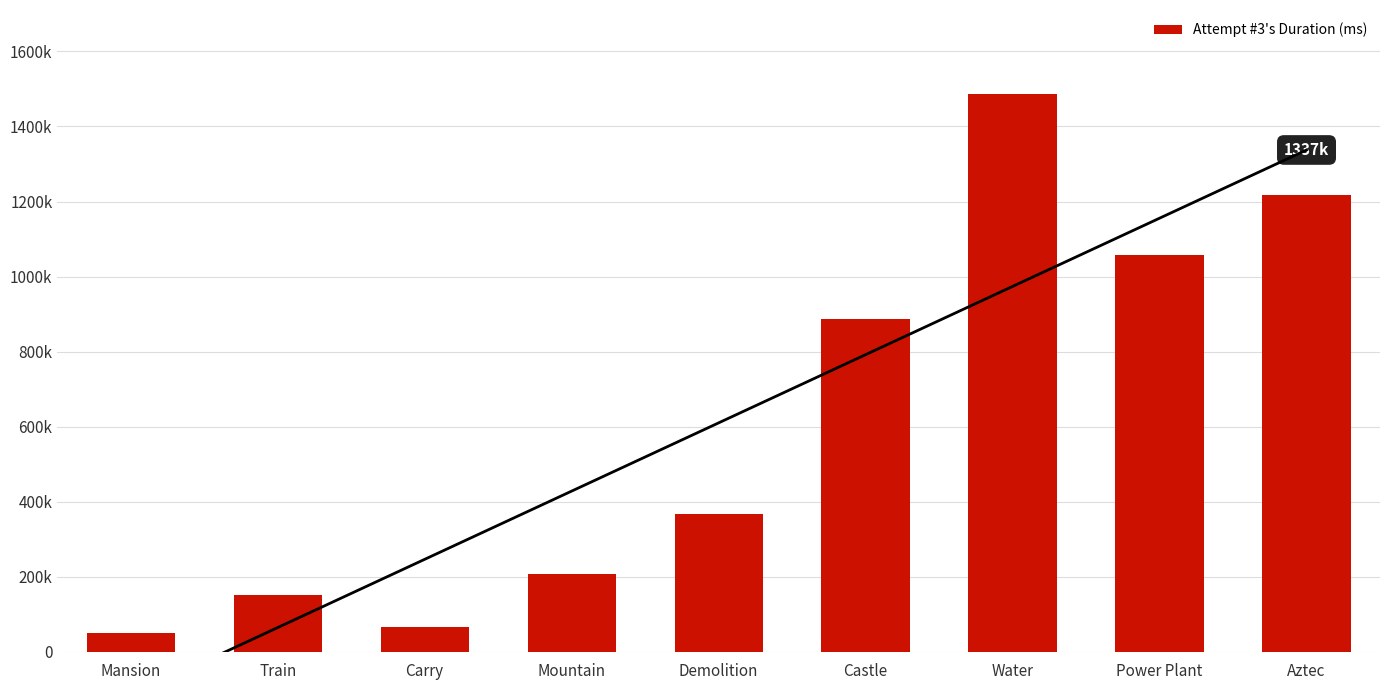

Is it true that the value at Castle is 1369328?

False